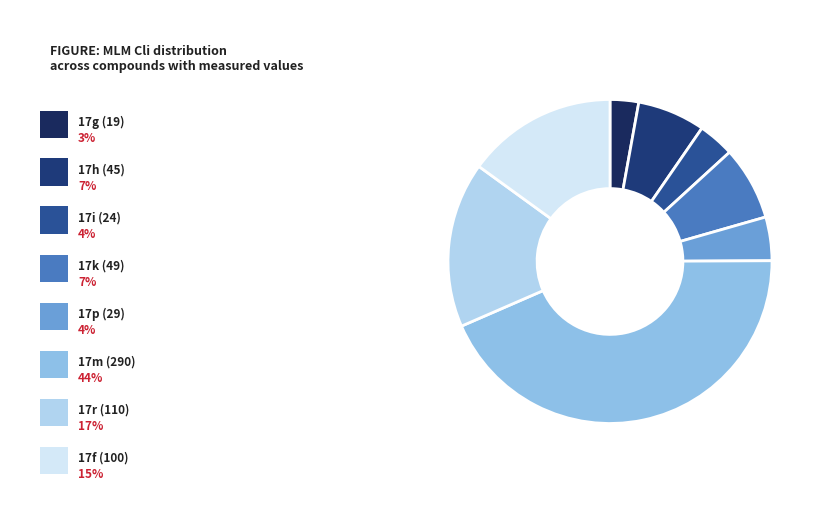

To the nearest percent, what is the difference between the largest and smallest slice percentages?

41%